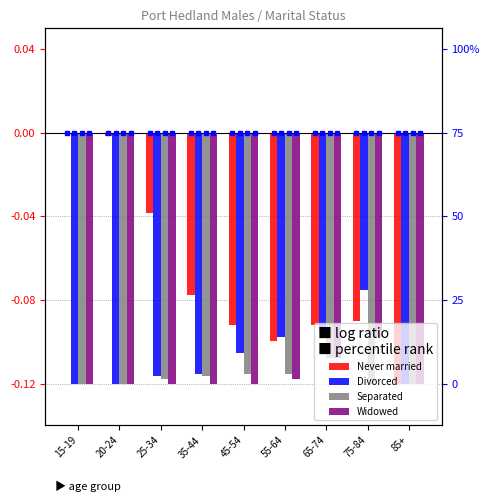

At 20-24, list the series in order from largest to smallest.

Never married, Divorced, Separated, Widowed